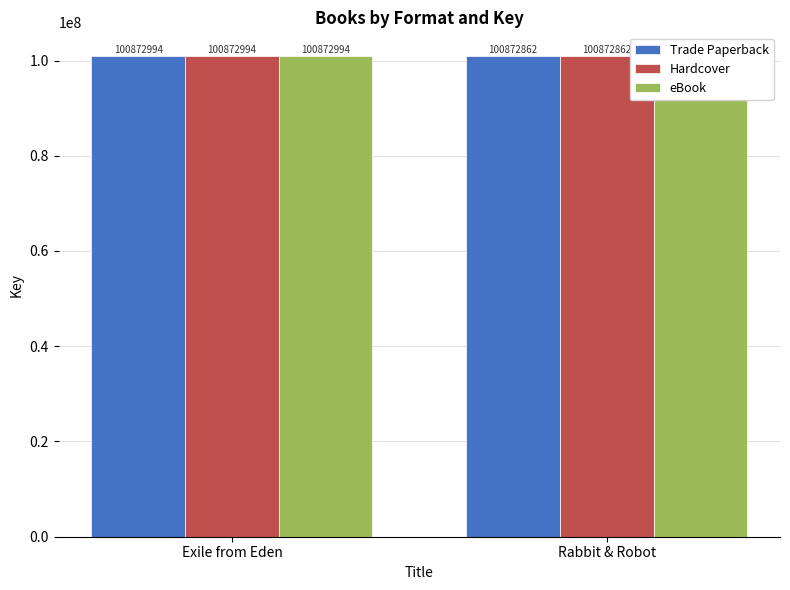

What is the smallest value displayed?

100872862